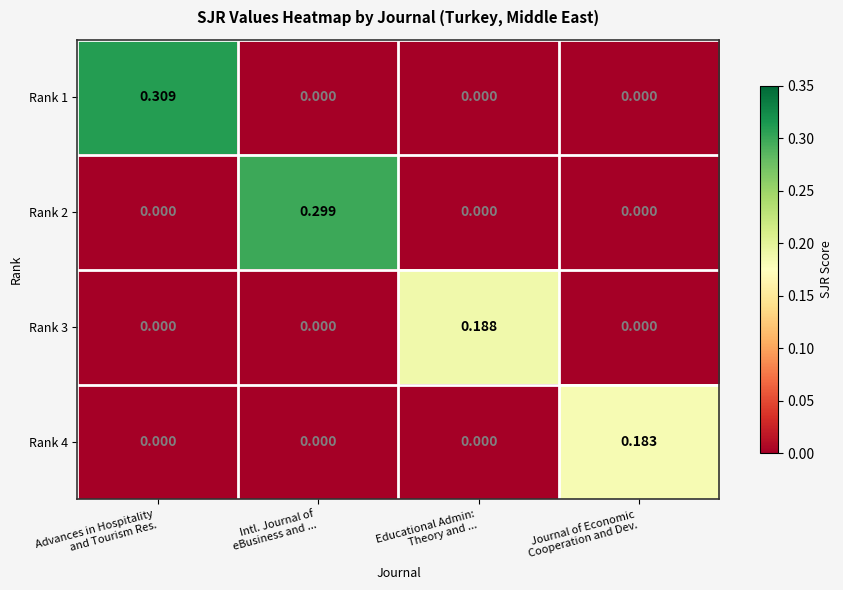

Which series changed the most between Intl. Journal of
eBusiness and ... and Journal of Economic
Cooperation and Dev.?

Rank 2